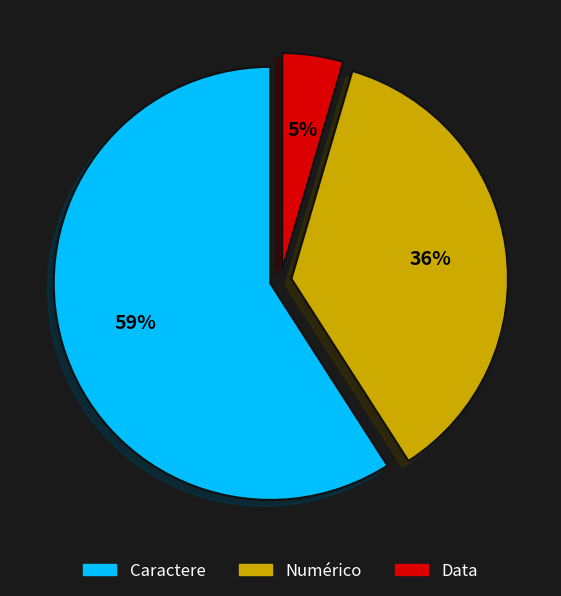

Is there any slice that represents more than half of the pie?

Yes